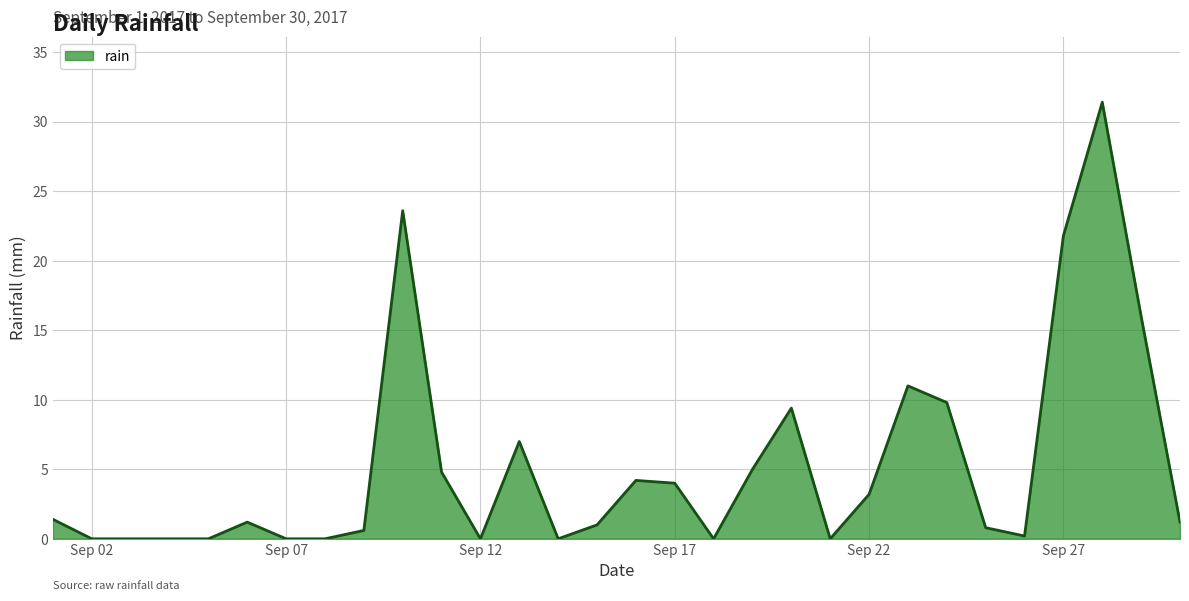

What is the difference between the second highest and minimum values?

23.6